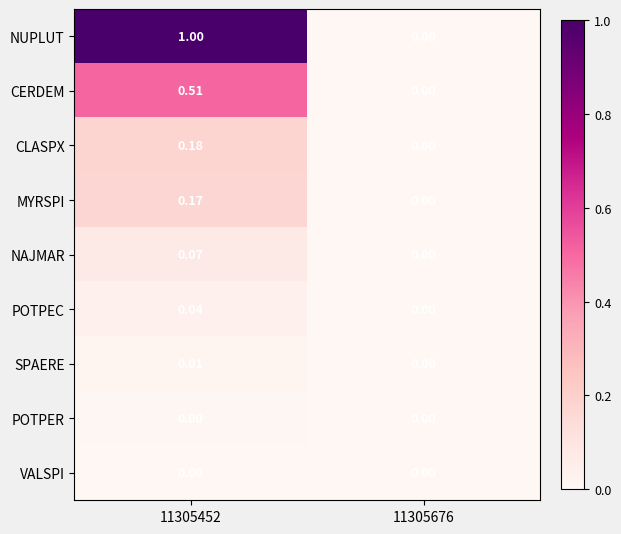

Is the value of VALSPI at 11305452 greater than the value of CERDEM at 11305452?

No